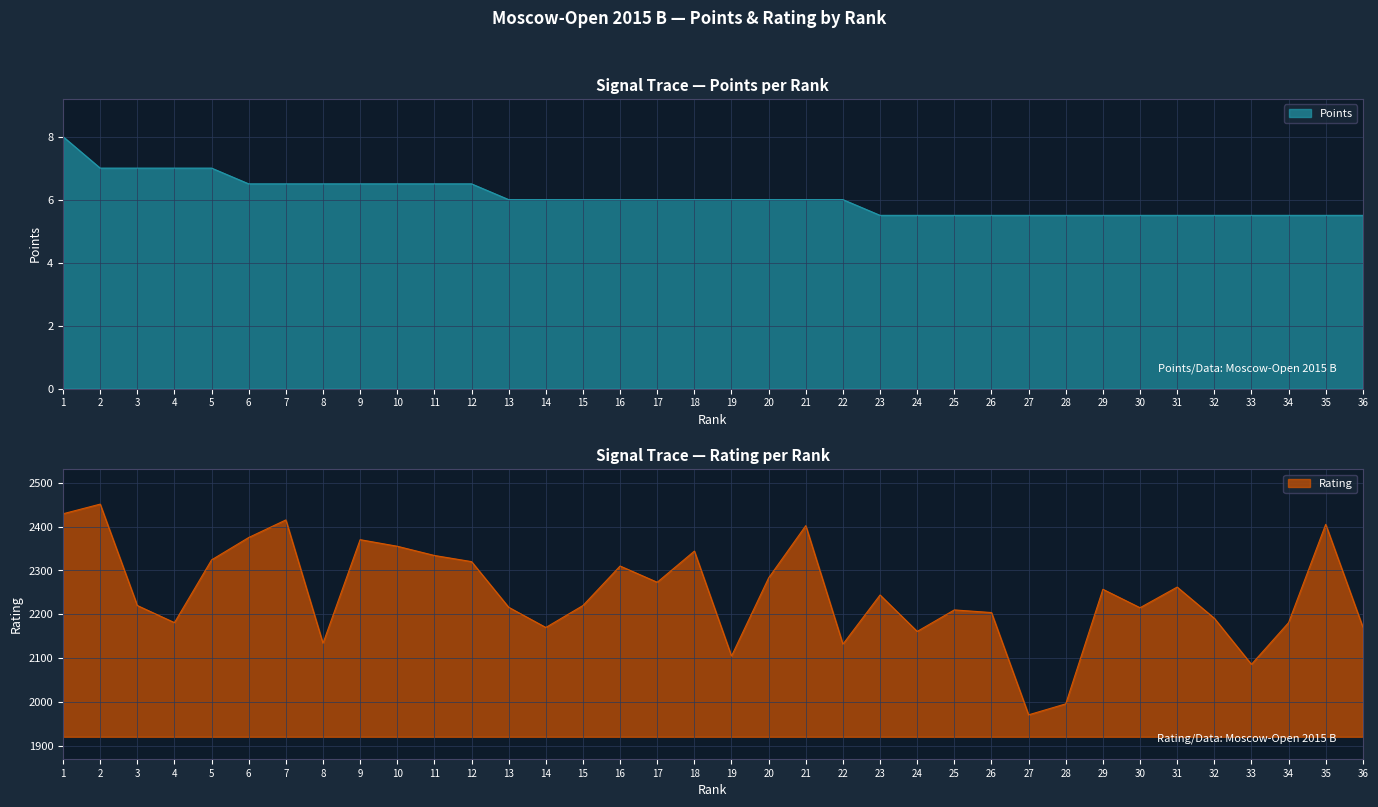

At which label does Rating first exceed 2244?

1